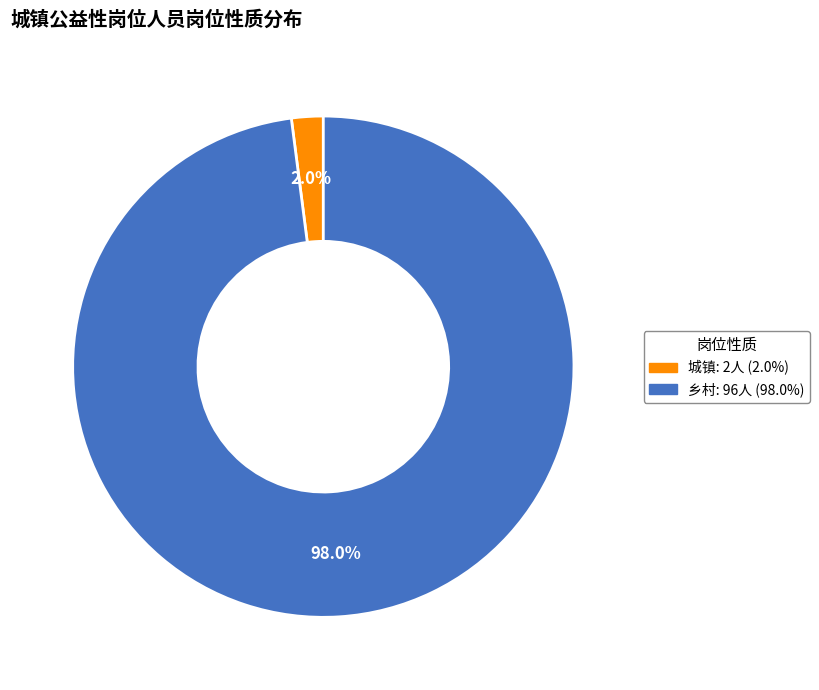

Does any single category account for the majority?

Yes